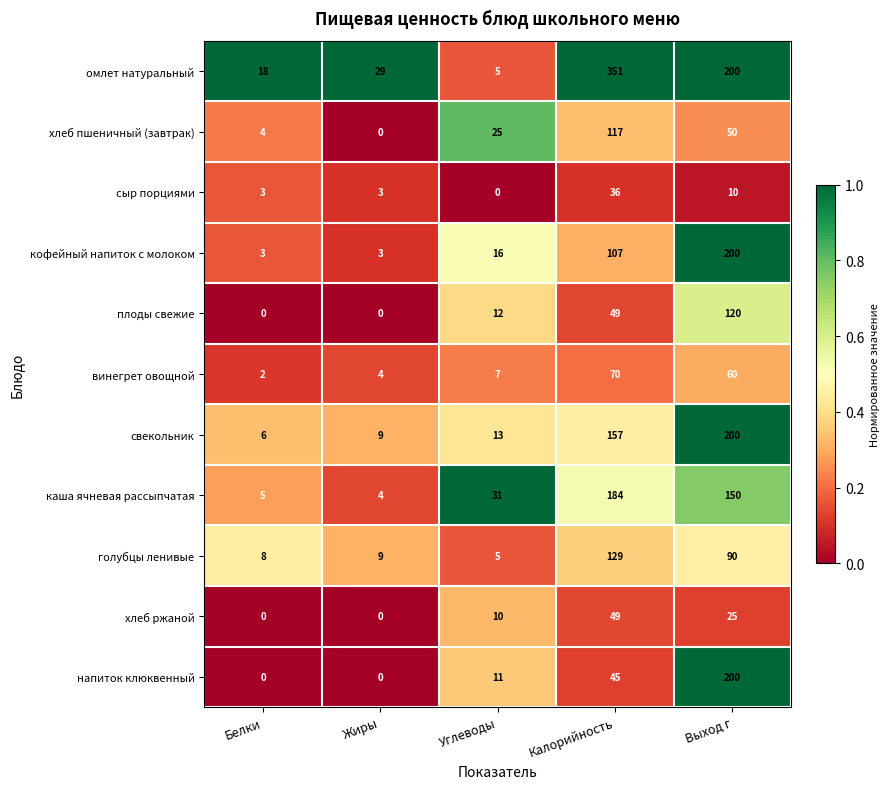

Which label corresponds to the largest value in the chart?

Калорийность